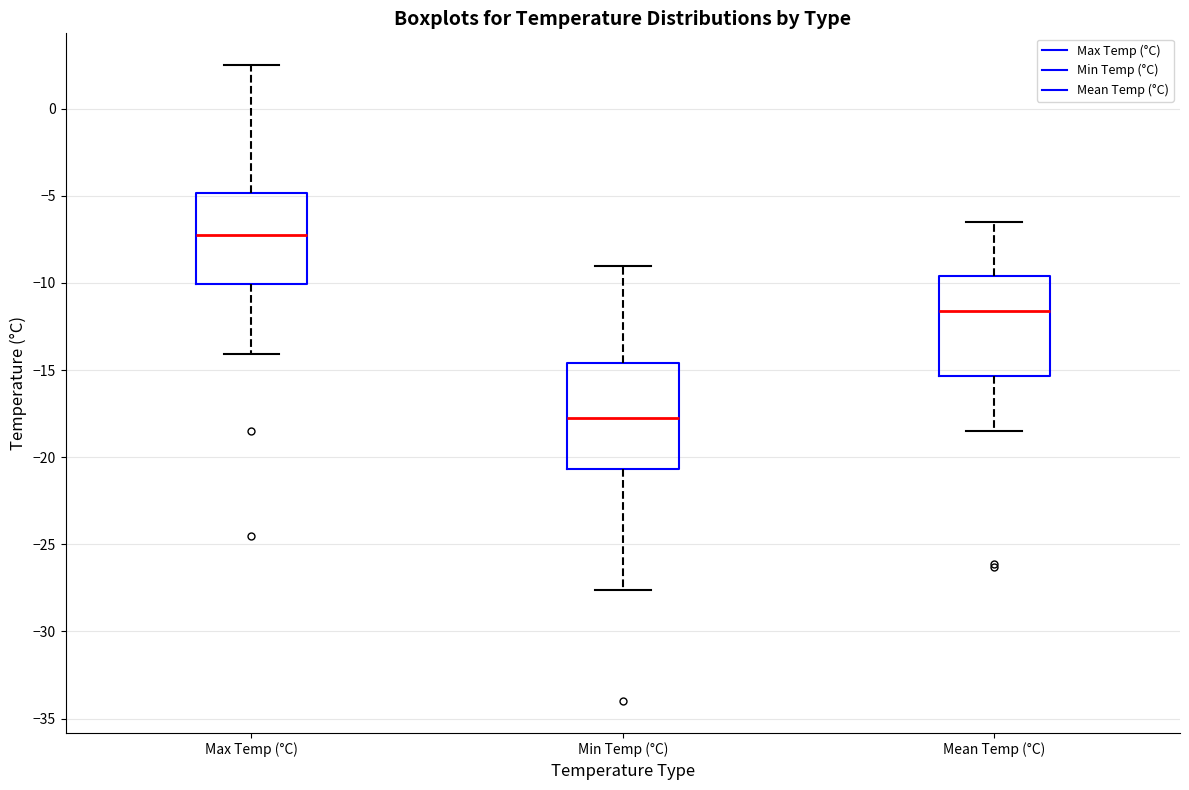

Reading left to right, transcribe this box plot: for each box, give where its median line is, the range the box spans, and where its two whiskers end, as read against the y-axis. The values are not printed on the chart, so give them approximately, as read against the axis.

Max Temp (°C): median -7.0, box -10.0 to -5.0, whiskers -14.0 to 2.5
Min Temp (°C): median -17.5, box -20.5 to -14.5, whiskers -27.5 to -9.0
Mean Temp (°C): median -11.5, box -15.5 to -9.5, whiskers -18.5 to -6.5